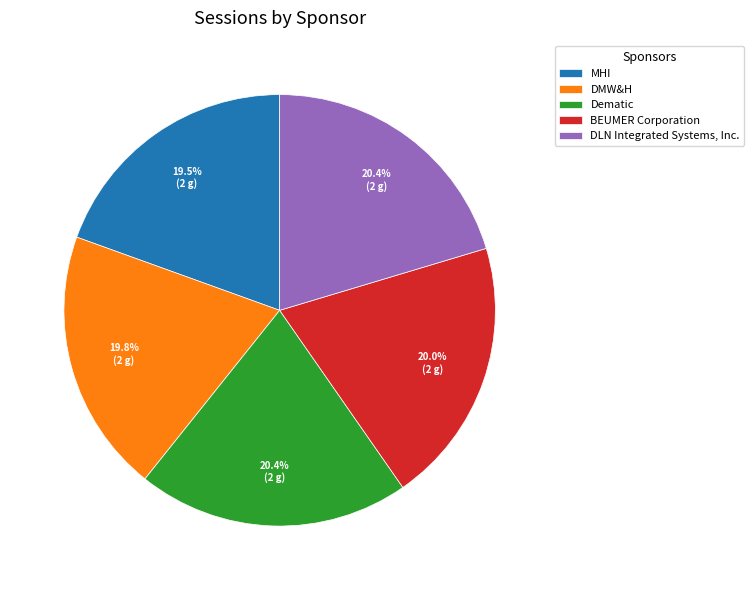

Between DMW&H and DLN Integrated Systems, Inc., which is larger?

DLN Integrated Systems, Inc.